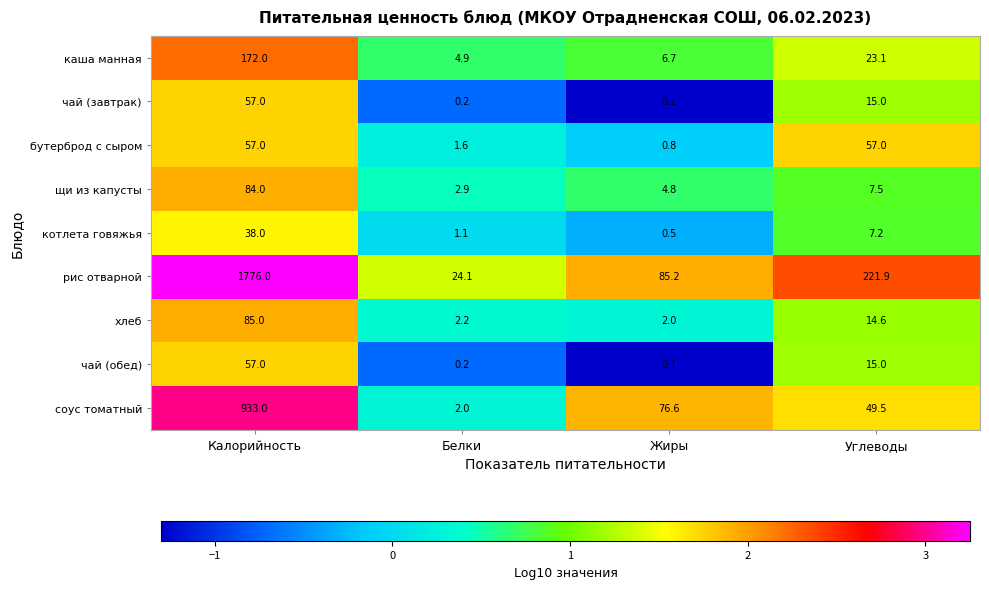

Rank the categories by щи из капусты value from highest to lowest.

Калорийность, Углеводы, Жиры, Белки